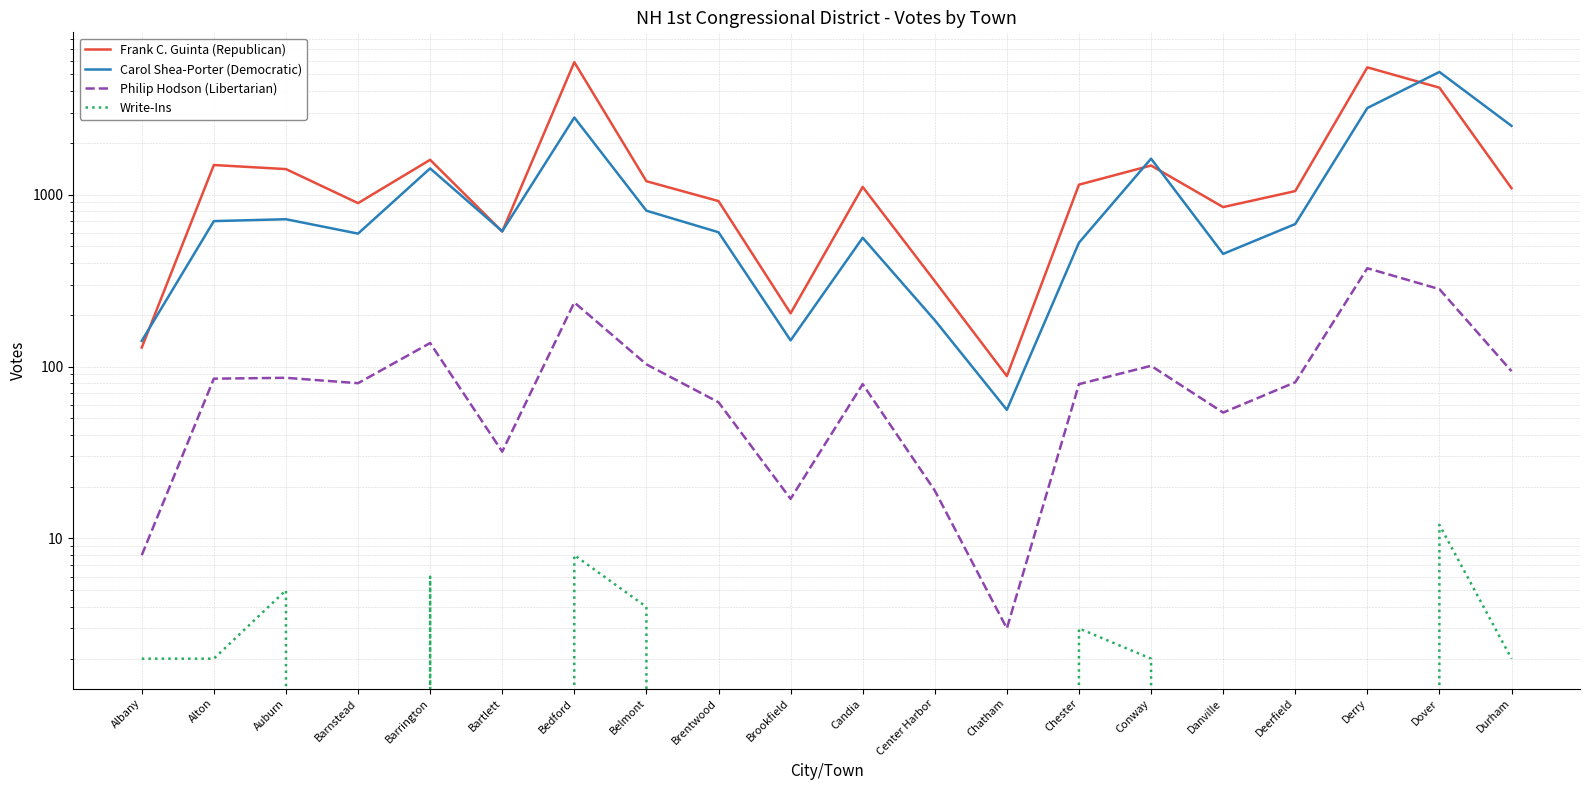

What is the difference between the maximum and second lowest values in the Carol Shea-Porter (Democratic) series?

5026